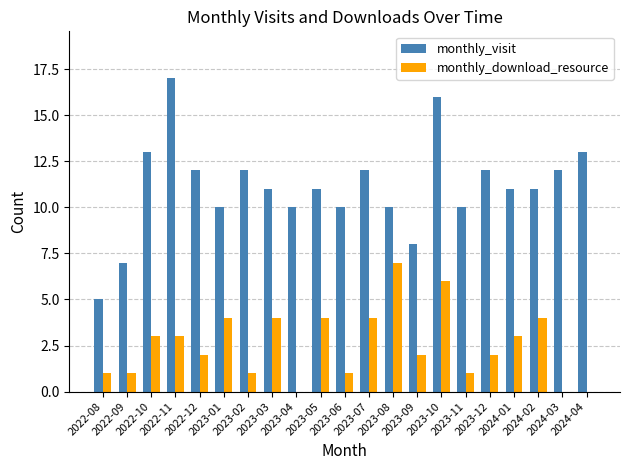

True or false: monthly_visit has a value of 4 at 2023-12.

False